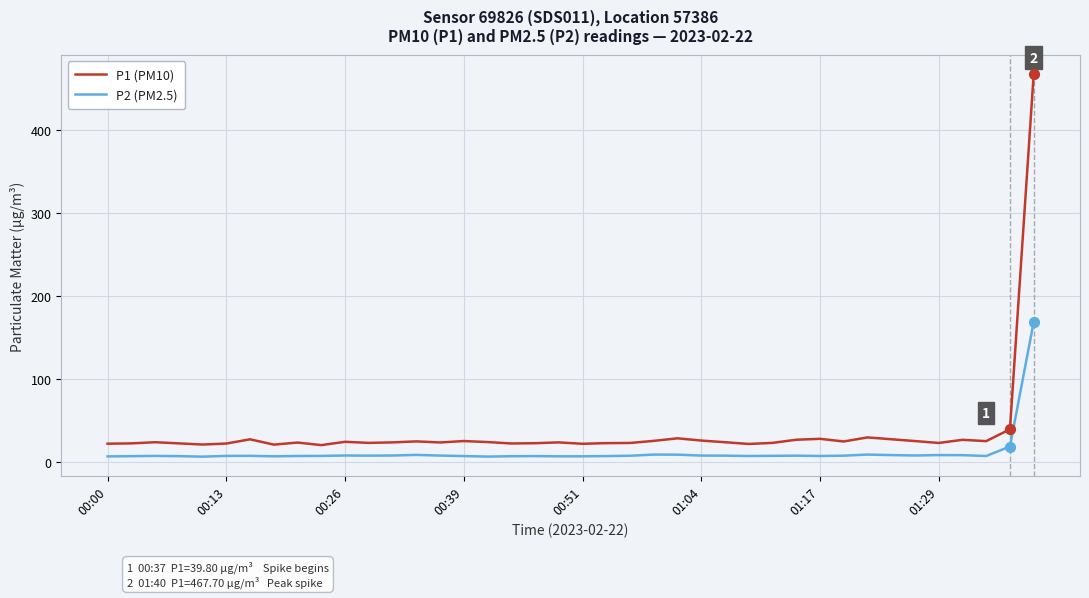

Which series has the largest total across all categories?

P1 (PM10)